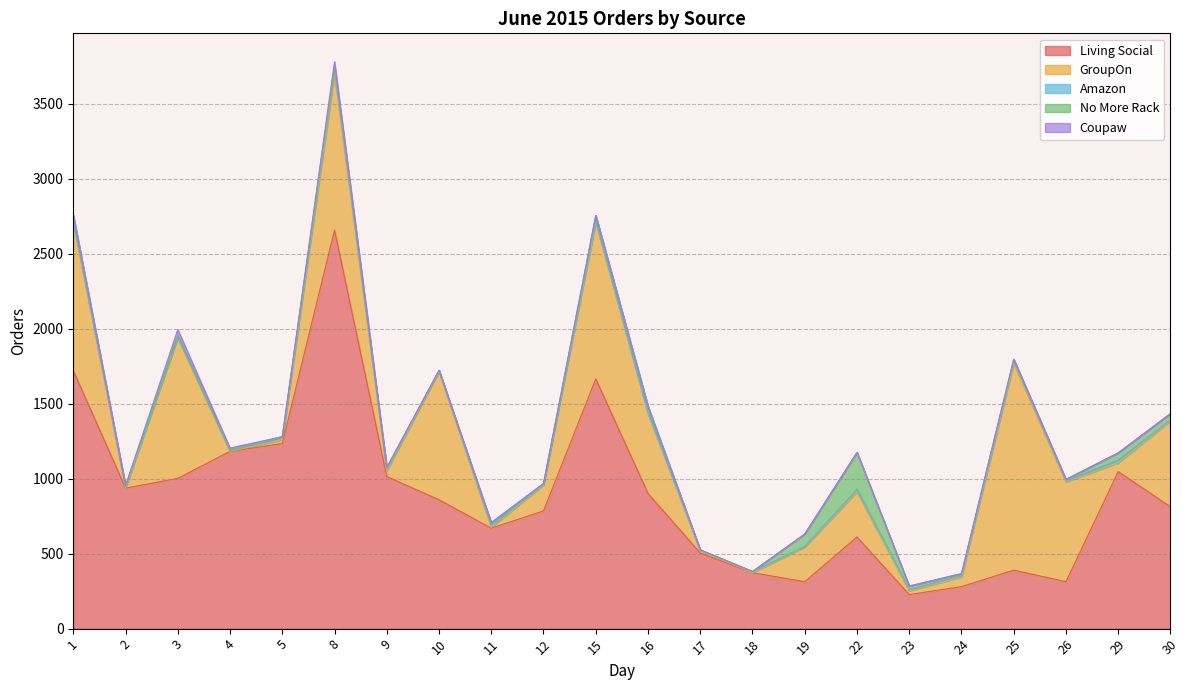

Reading right to left, extract all data points from this chart.

Living Social: 30=812	29=1047	26=313	25=390	24=280	23=227	22=611	19=313	18=373	17=504	16=901	15=1665	12=785	11=670	10=859	9=1014	8=2657	5=1234	4=1182	3=1002	2=937	1=1720
GroupOn: 30=572	29=58	26=665	25=1378	24=65	23=25	22=300	19=231	18=0	17=16	16=532	15=1042	12=172	11=5	10=856	9=37	8=1040	5=25	4=0	3=936	2=0	1=986
Amazon: 30=9	29=19	26=8	25=19	24=10	23=9	22=19	19=5	18=6	17=5	16=9	15=14	12=6	11=11	10=7	9=11	8=31	5=16	4=5	3=6	2=10	1=13
No More Rack: 30=41	29=48	26=9	25=9	24=12	23=23	22=245	19=82	18=2	17=0	16=40	15=33	12=5	11=17	10=0	9=9	8=25	5=5	4=7	3=8	2=6	1=37
Coupaw: 30=0	29=0	26=0	25=0	24=0	23=0	22=0	19=0	18=0	17=0	16=0	15=1	12=0	11=5	10=0	9=5	8=27	5=0	4=10	3=42	2=0	1=0